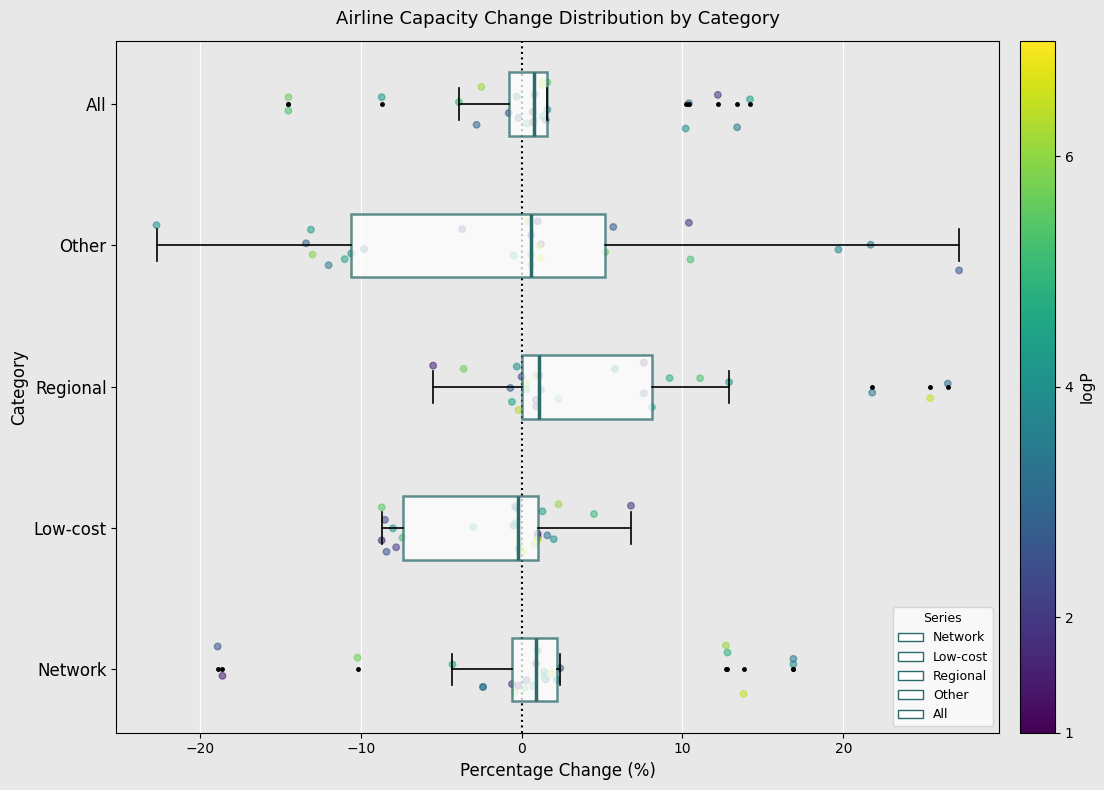

Where does the right whisker of the box for Low-cost end on the x-axis? The values are not printed on the chart, so give them approximately, as read against the axis.

7